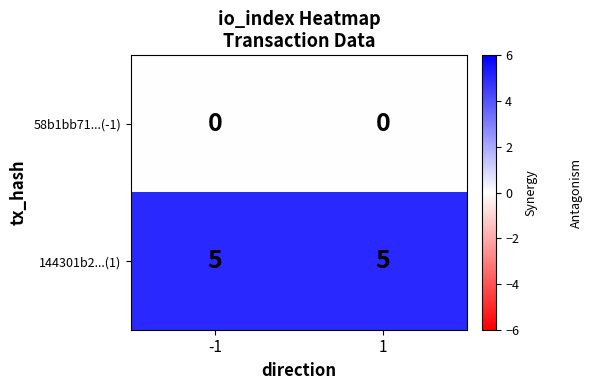

At how many categories does at least one series exceed 2?

2